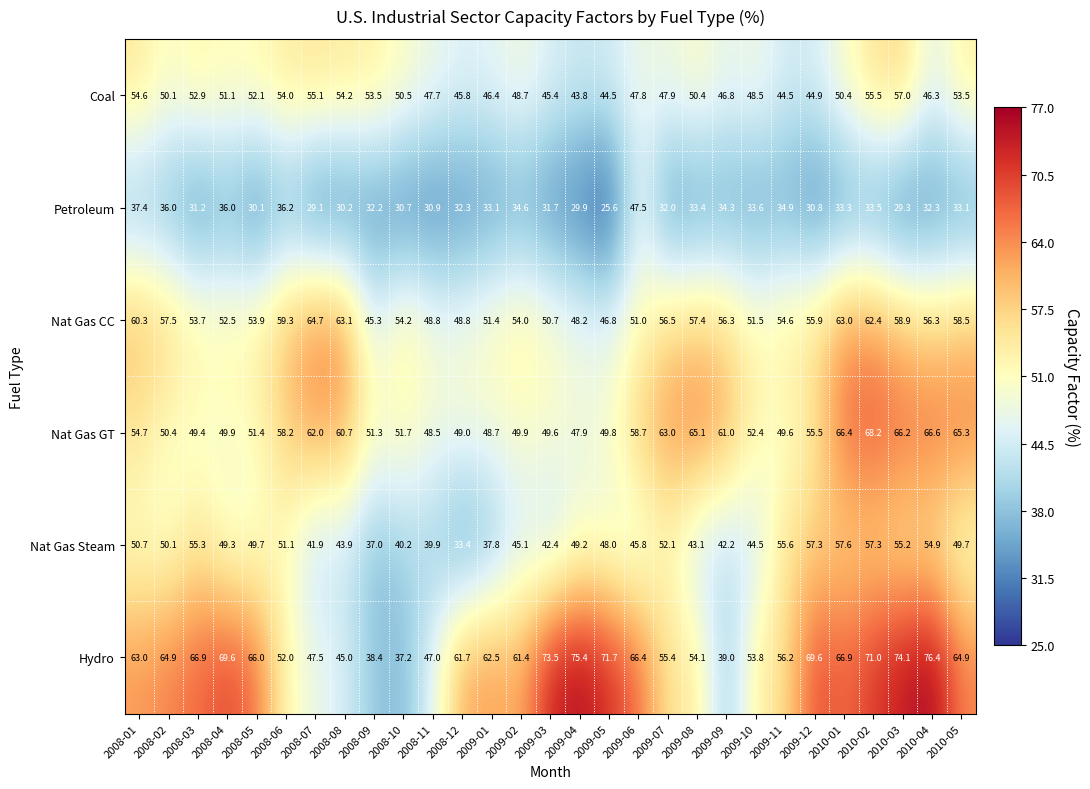

What is the smallest value displayed?

25.6